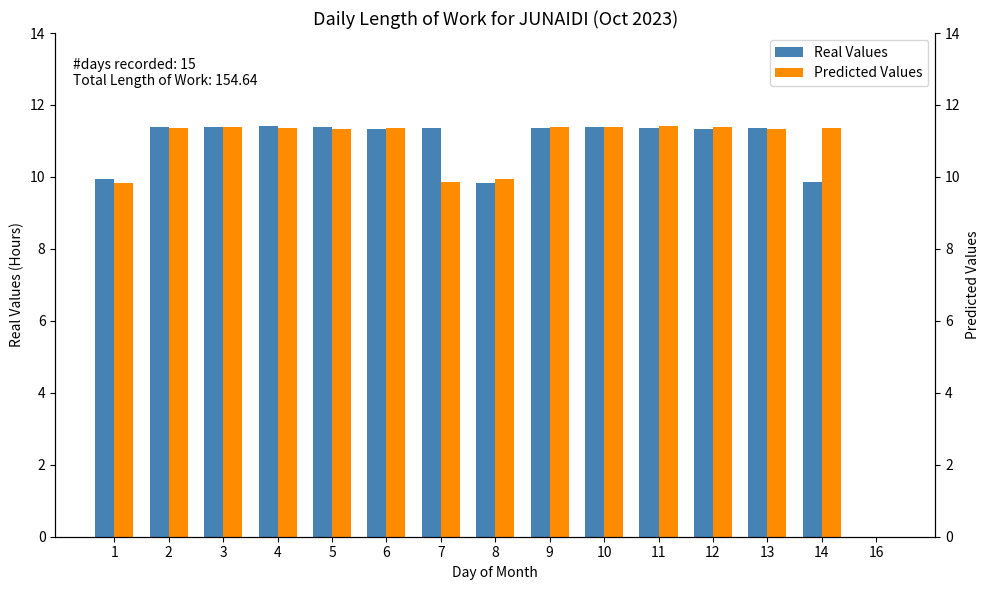

Which series has the widest spread of values?

Real Values